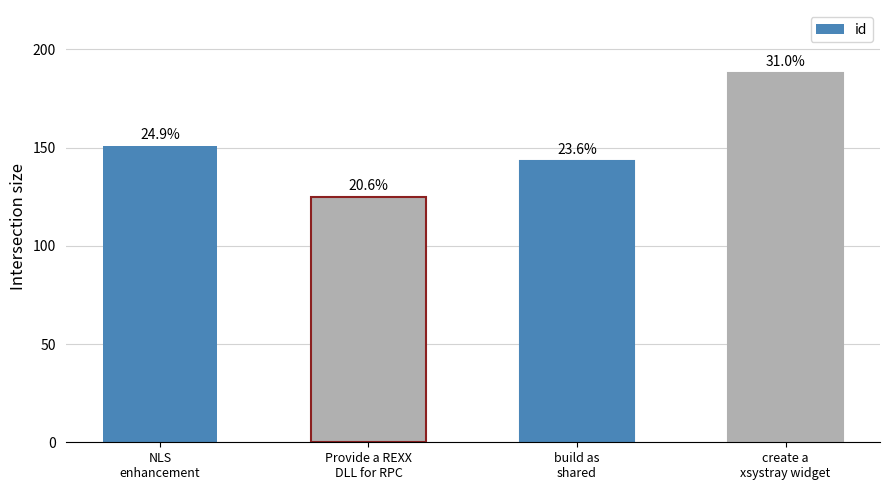

Rank the categories by value from highest to lowest.

create a
xsystray widget, NLS
enhancement, build as
shared, Provide a REXX
DLL for RPC